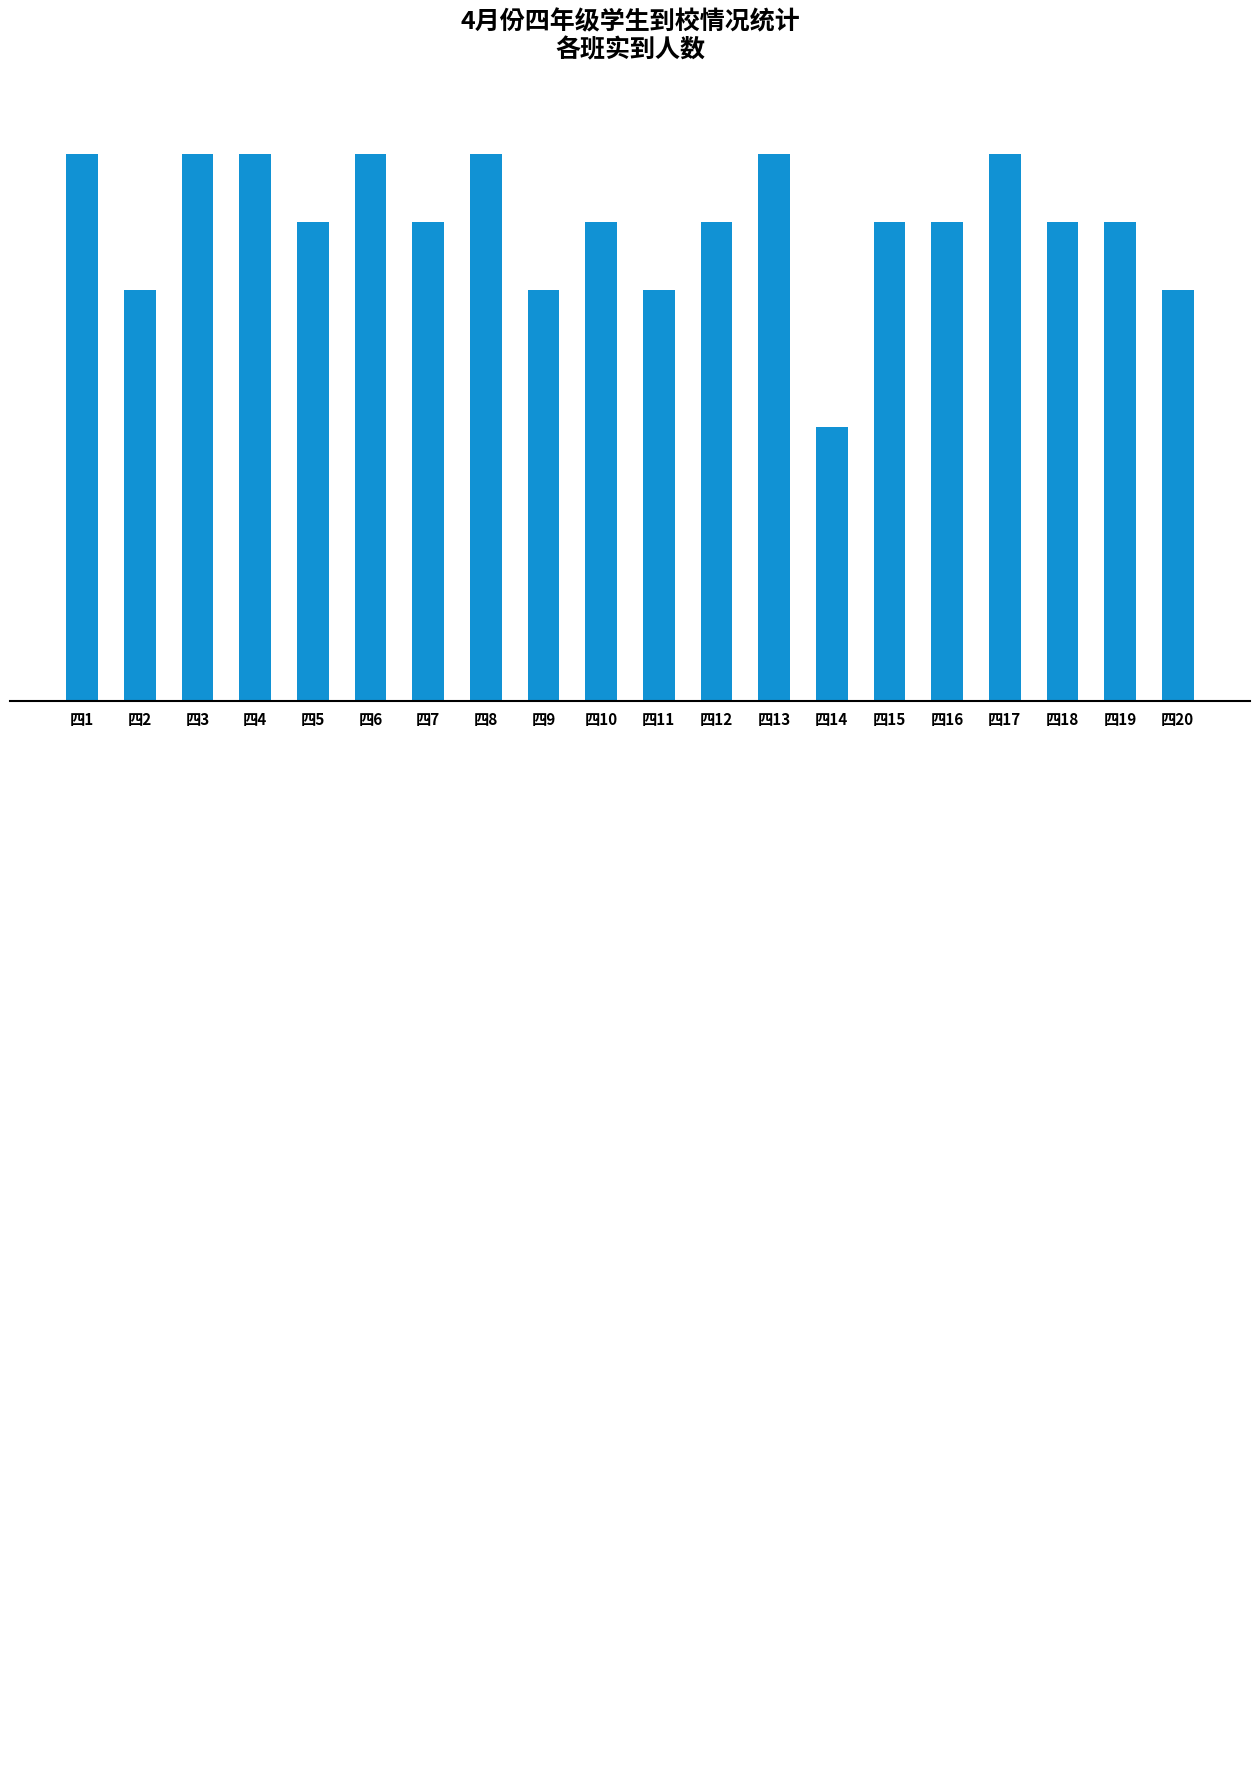

Reading left to right, list all the values displayed in this chart.

43	41	43	43	42	43	42	43	41	42	41	42	43	39	42	42	43	42	42	41